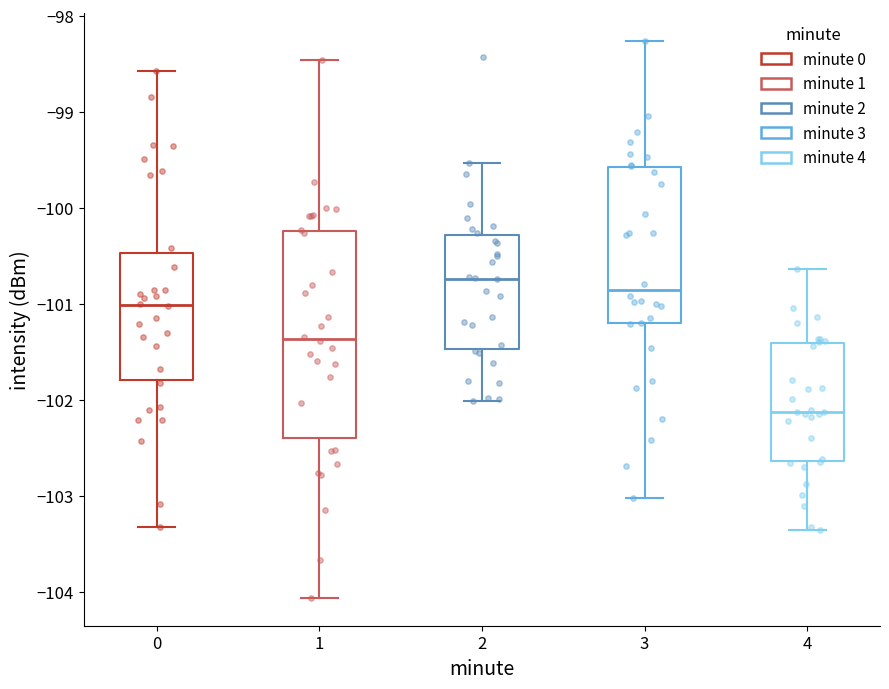

Comparing the boxes themselves (not the whiskers), which one is the tallest?

1